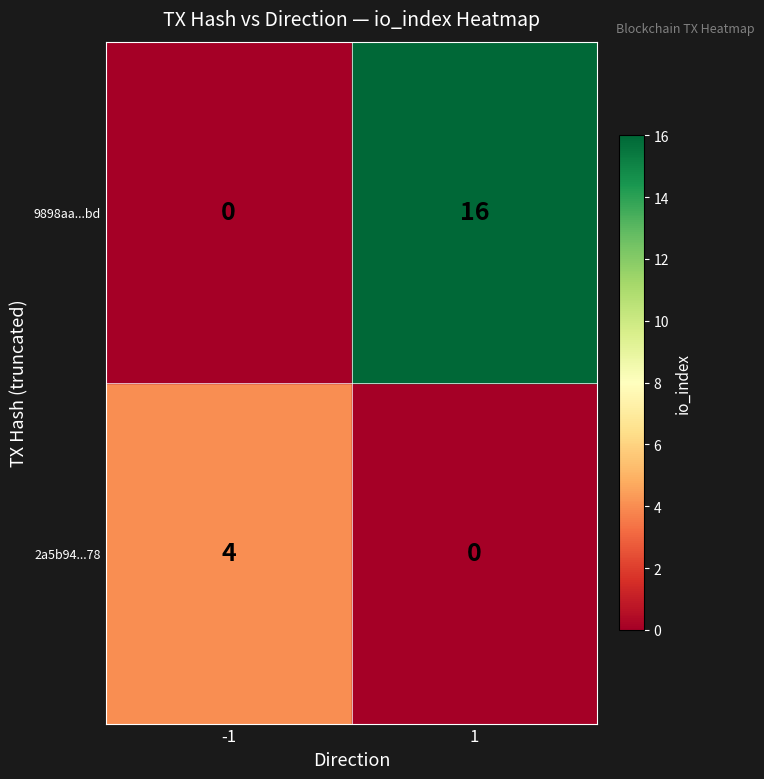

Rank the series by their maximum value, from lowest to highest.

2a5b94...78, 9898aa...bd